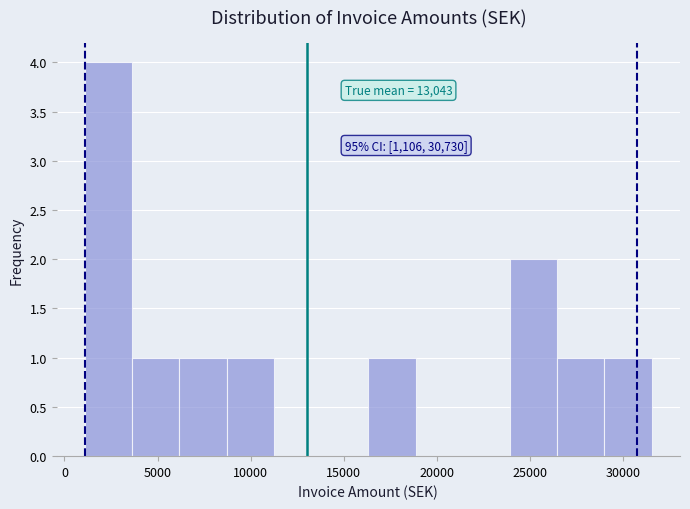

Which range on the x-axis has the tallest bar?

1000 to 3500